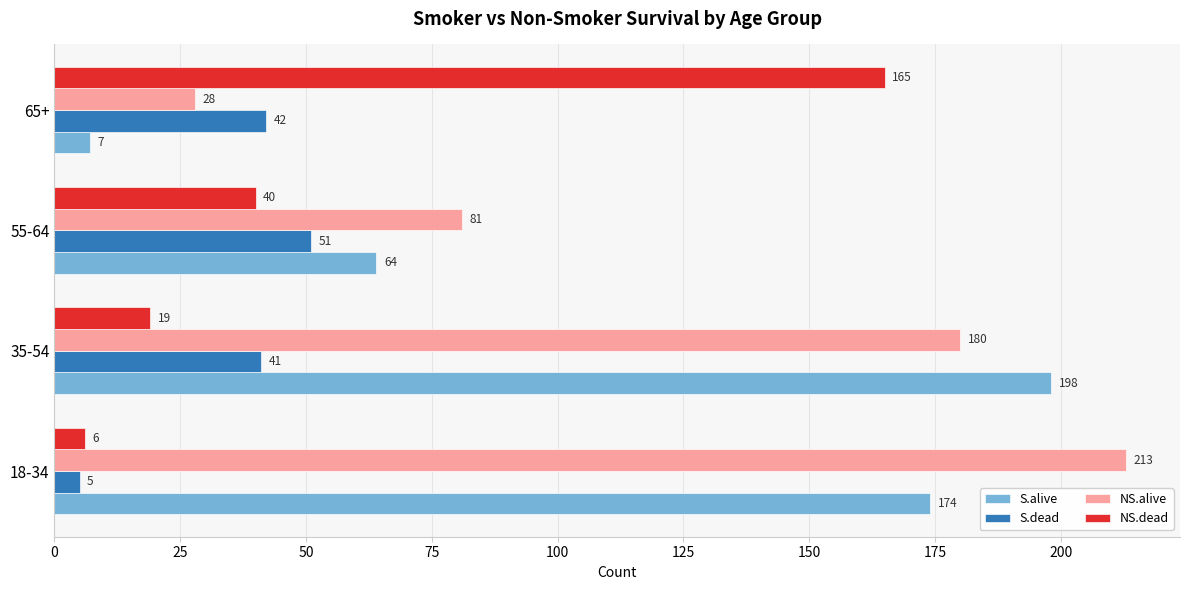

How many NS.alive values are between 81 and 213?

3